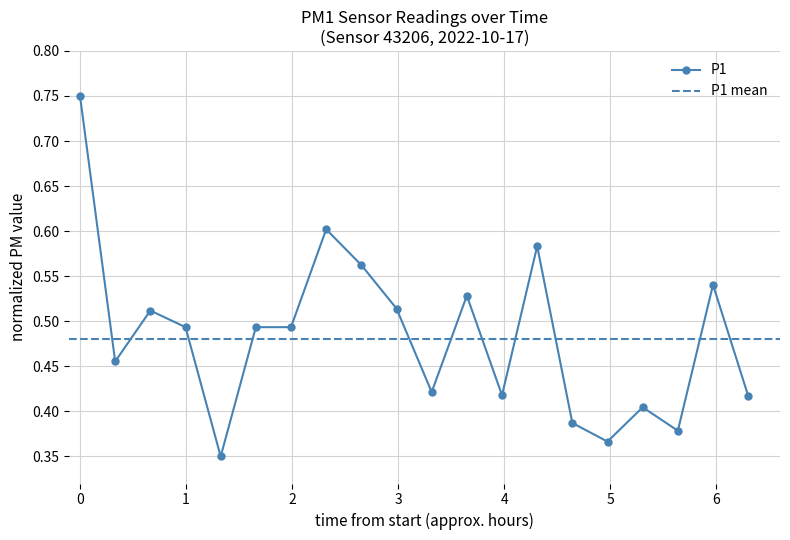

True or false: P1 has more than 1 points higher than both neighbors.

True